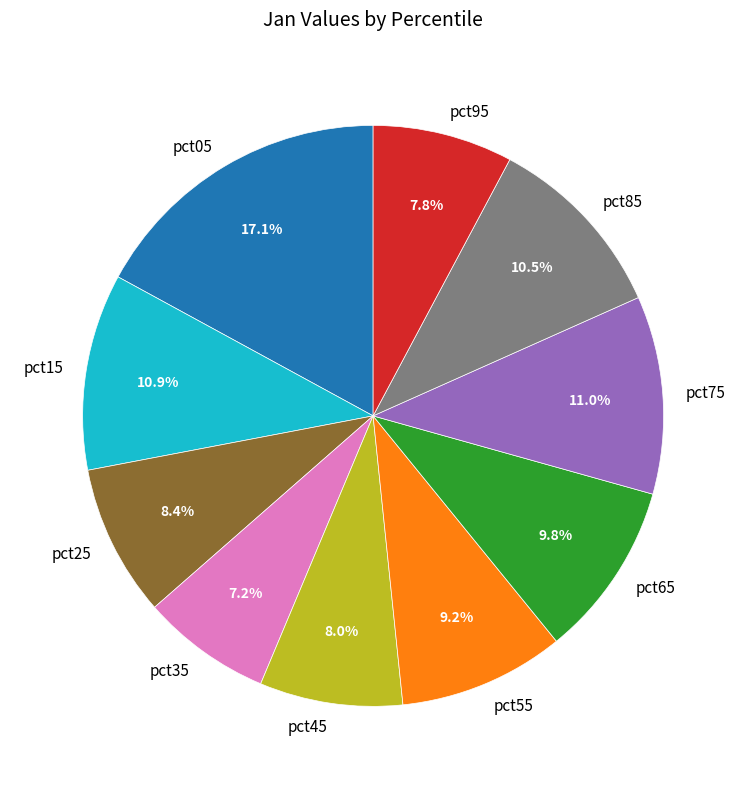

What is the smallest slice in the pie chart?

pct35